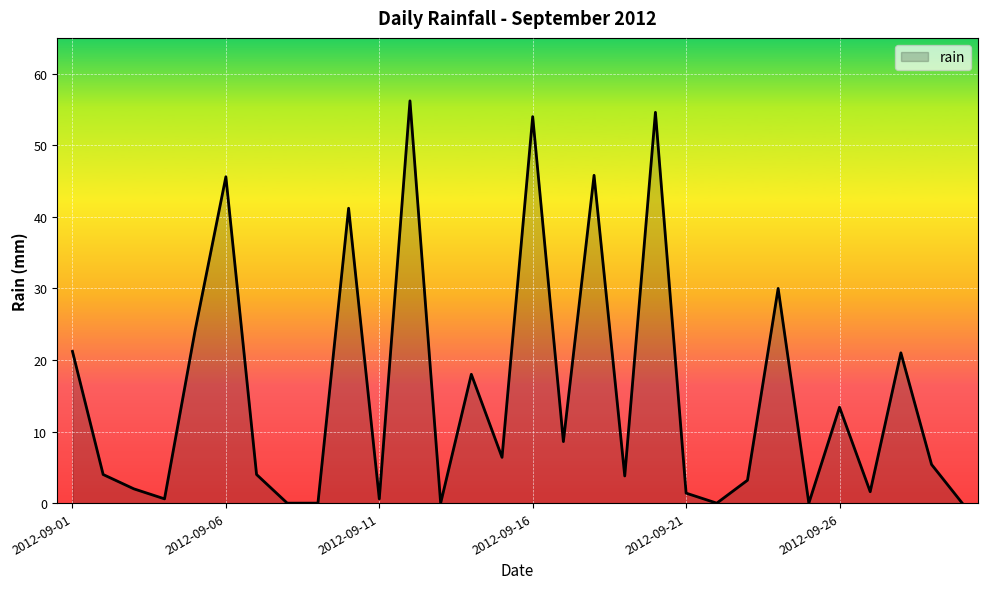

What is the difference between the maximum and minimum values?

56.2